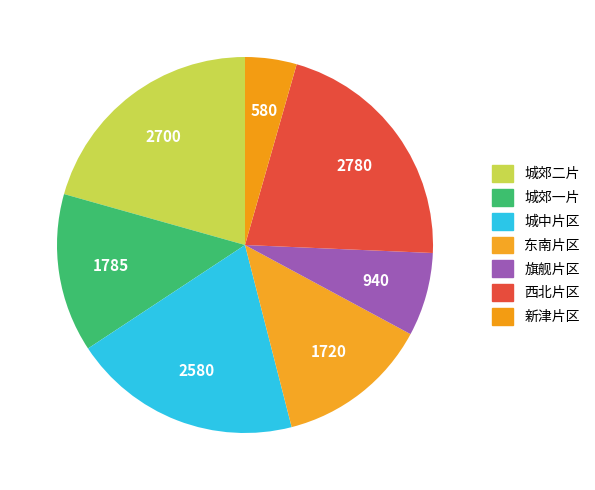

Does 新津片区 account for over 50% of the chart?

No